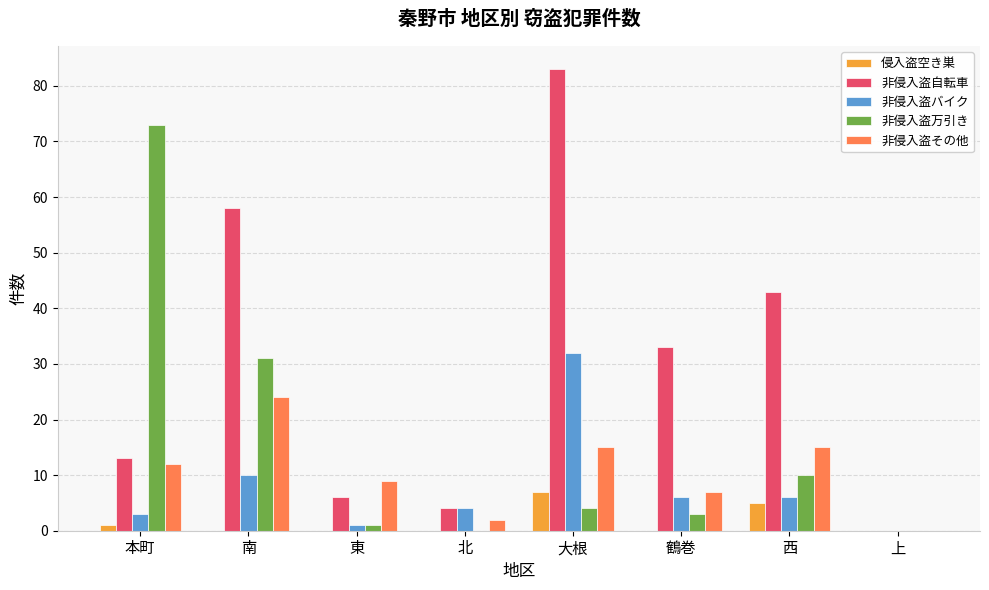

How many distinct data groups are displayed?

5